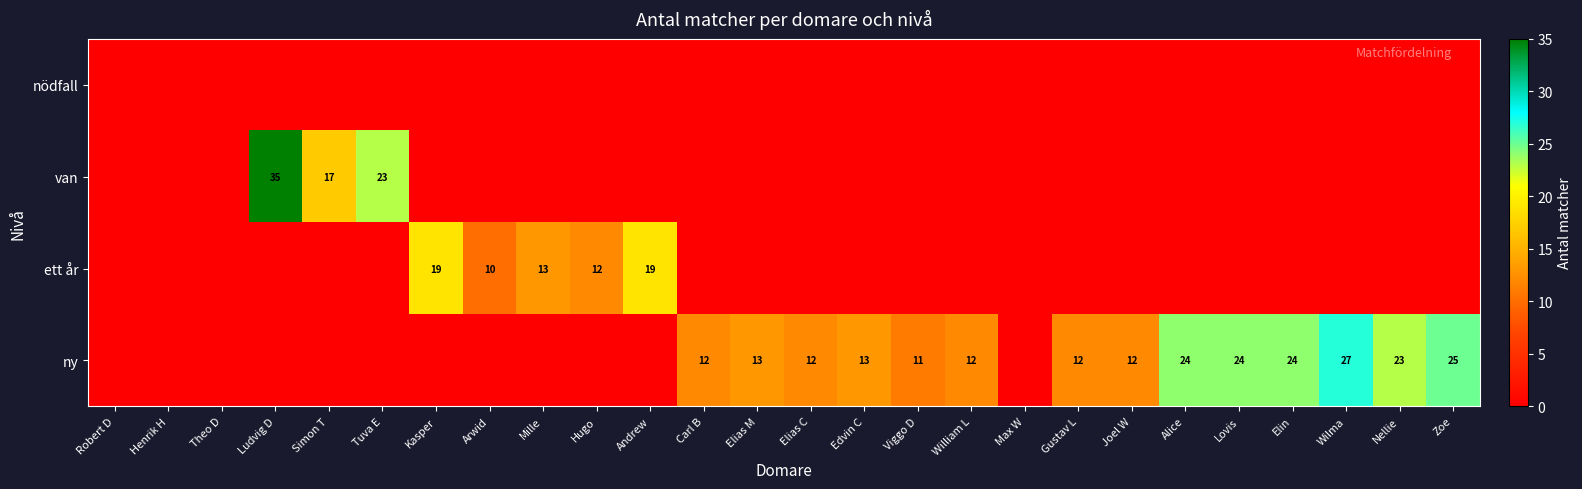

Is it true that ett år equals 19 at Andrew?

True